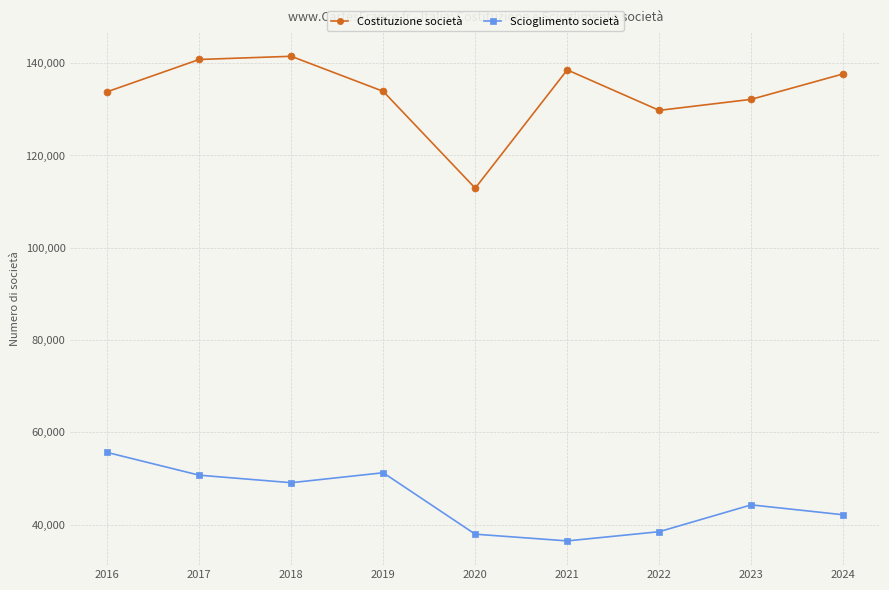

Is this an area chart (filled region under the line)?

No